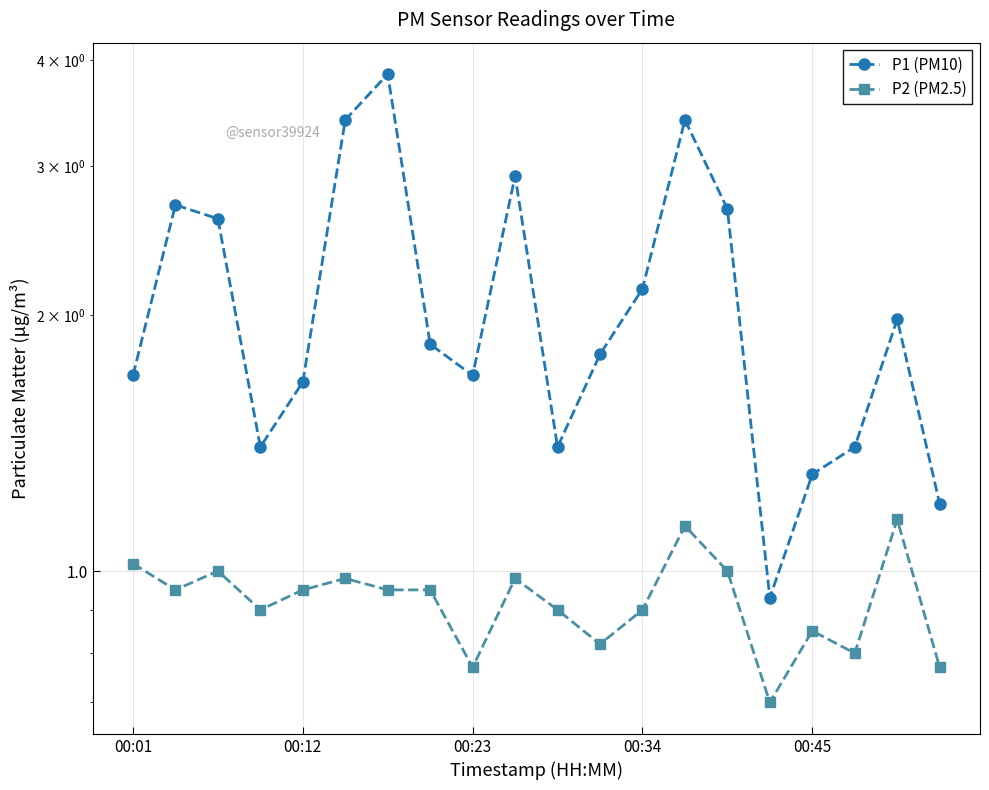

Does the chart have visible grid lines?

Yes